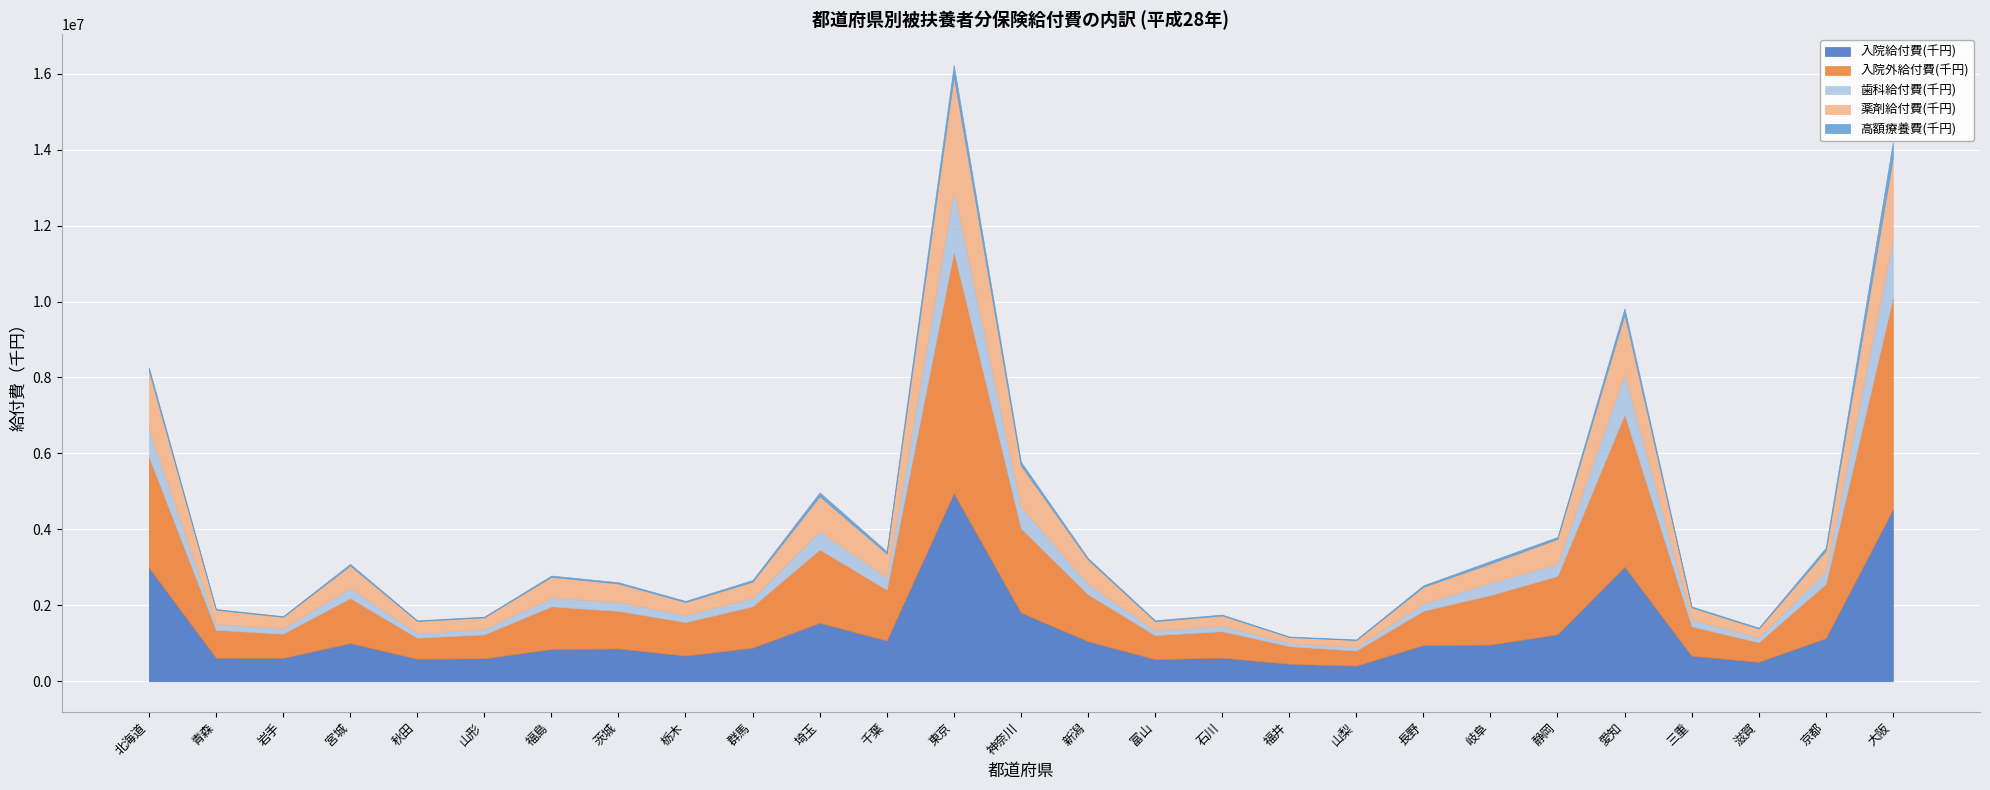

How many values in the 歯科給付費(千円) series are below 230378?

13